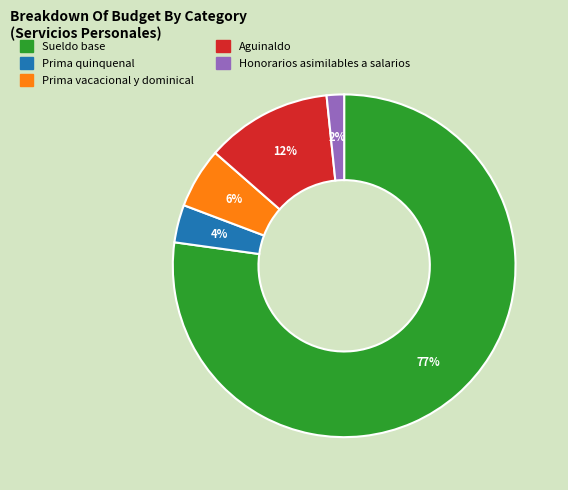

Between Prima quinquenal and Prima vacacional y dominical, which is larger?

Prima vacacional y dominical